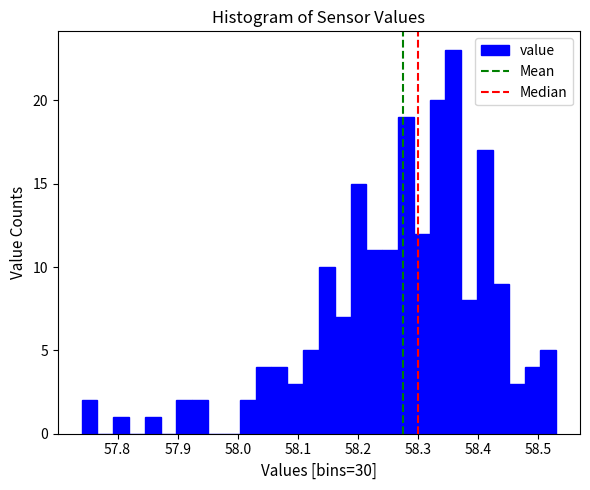

Around what value on the x-axis is the tallest bar? Give the approximate position of its centre, as read against the axis.

58.36